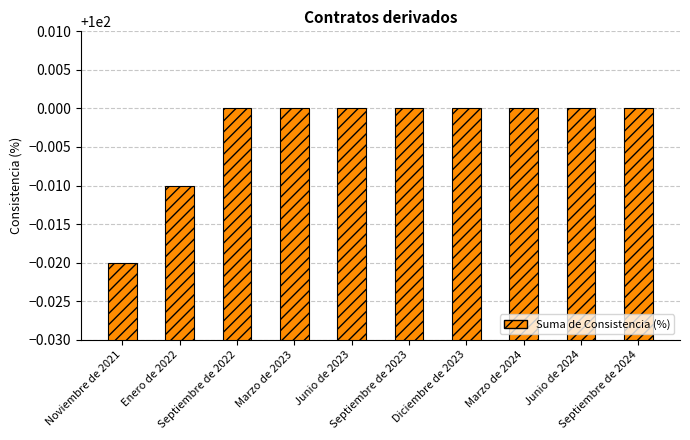

The chart shows a value of 100.0 at Junio de 2024. True or false?

True